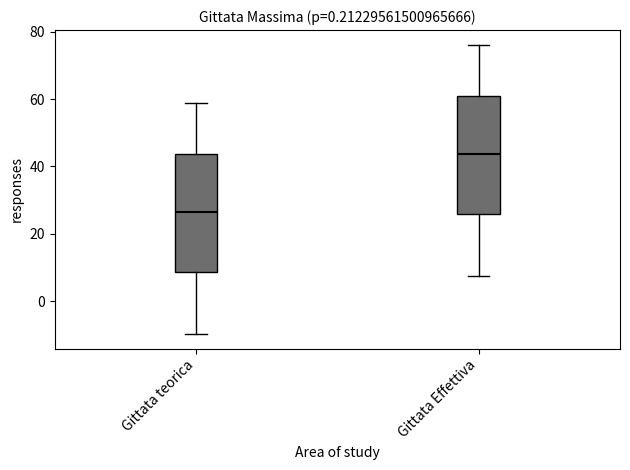

Reading left to right, read every box against the y-axis: the position of its median line, the range the box covers, and the ends of its whiskers. The values are not printed on the chart, so give them approximately, as read against the axis.

Gittata teorica: median 26, box 8 to 44, whiskers -10 to 58
Gittata Effettiva: median 44, box 26 to 60, whiskers 8 to 76